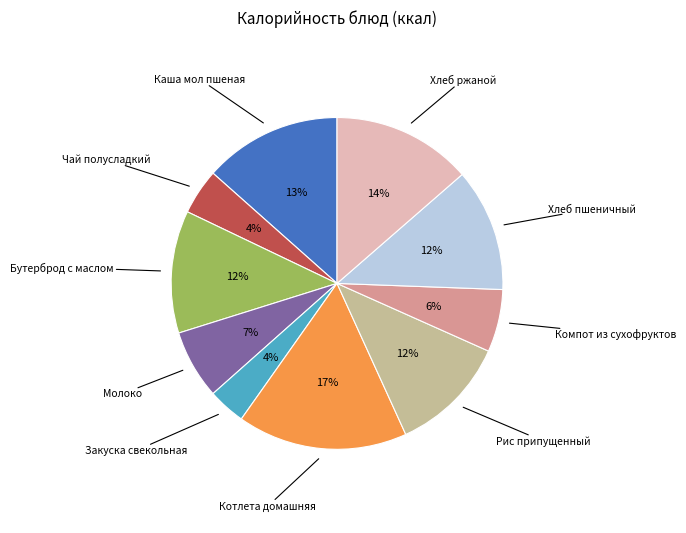

Is the sum of Бутерброд с маслом and Хлеб пшеничный greater than half?

No